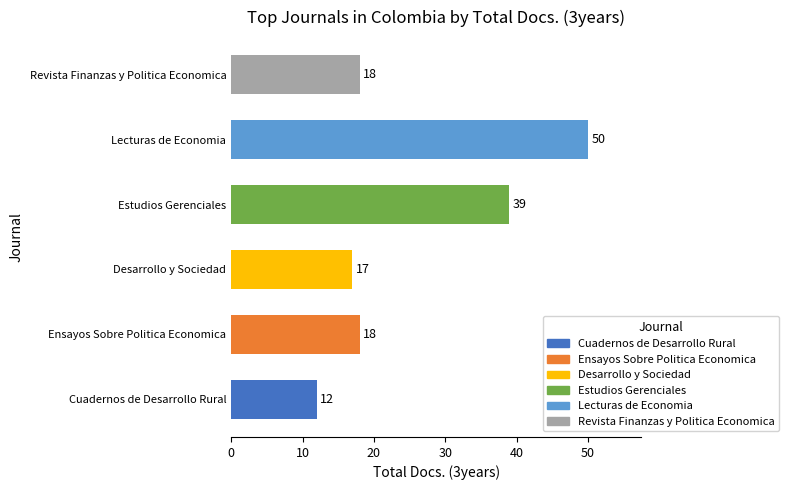

Are the bars grouped side by side (vs. stacked)?

No